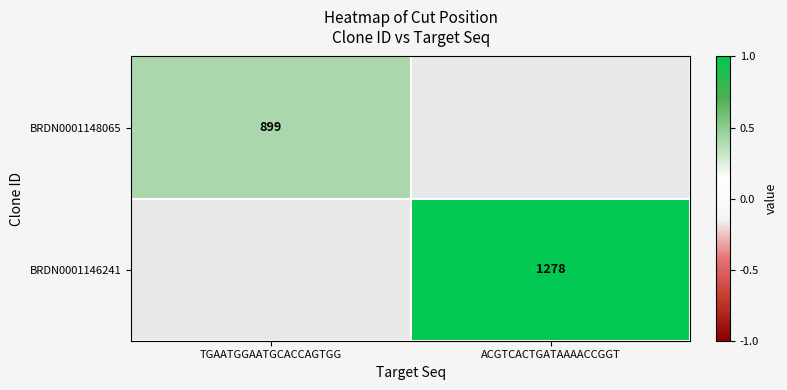

The value of BRDN0001146241 at ACGTCACTGATAAAACCGGT is 1278. True or false?

True